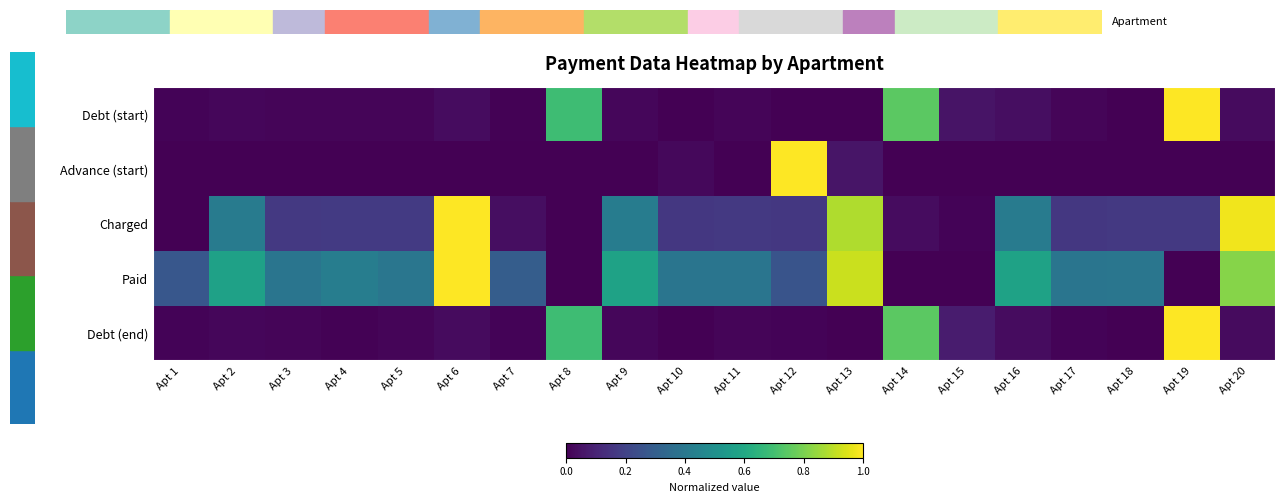

Between Apt 14 and Apt 18, which series saw the biggest shift?

Debt (end)